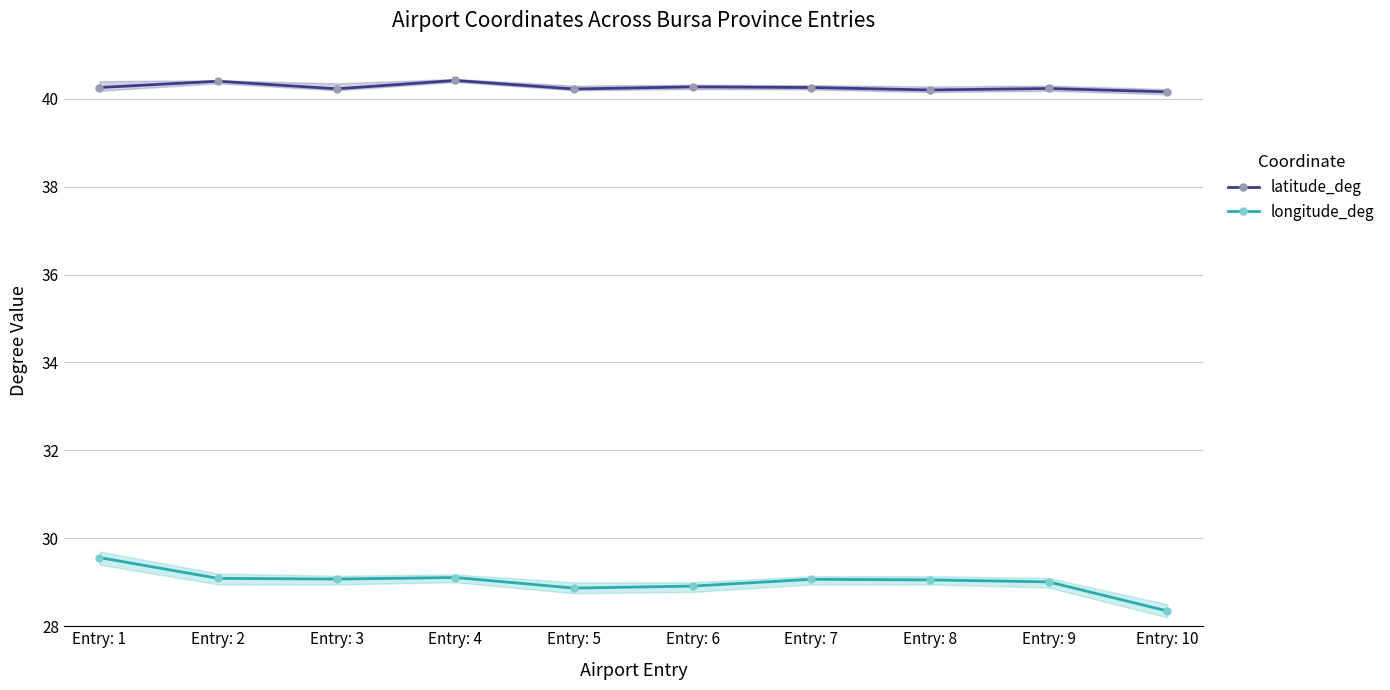

What is the sum of the longitude_deg values at Entry: 1 and Entry: 3?

58.6